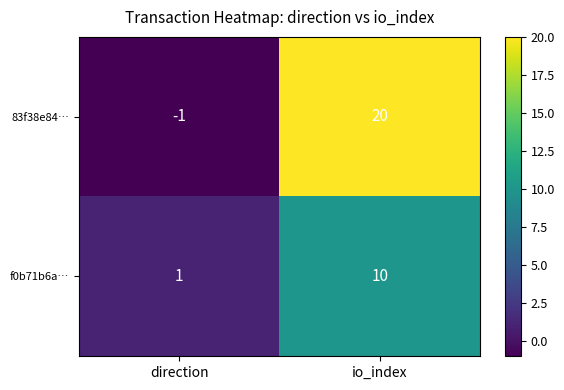

What value does the f0b71b6a… series have at io_index?

10